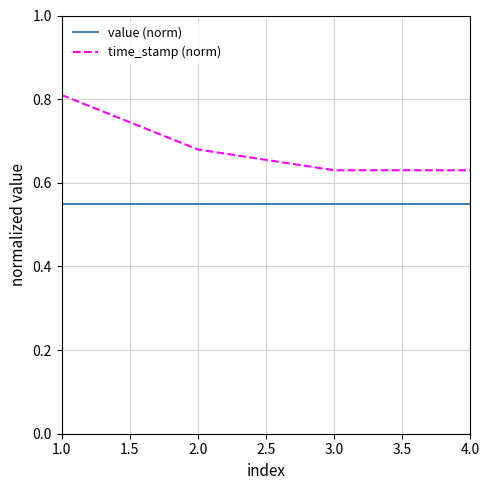

Between 1.0 and 3.0, which series saw the biggest shift?

time_stamp (norm)